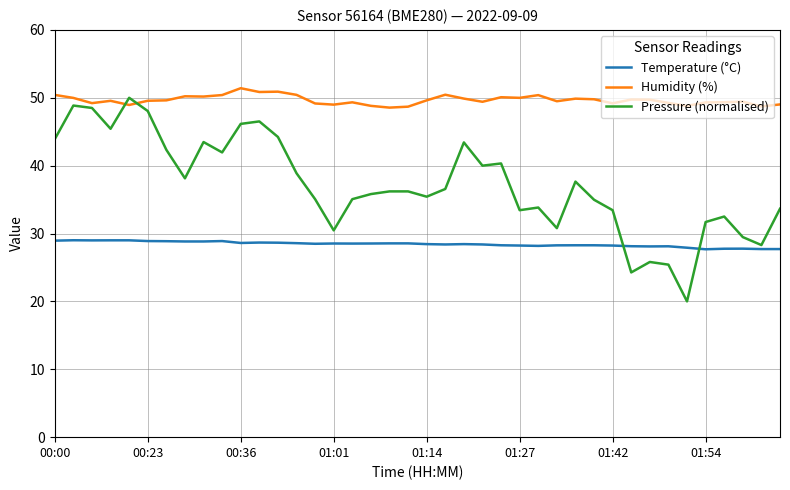

What is the maximum value shown in the chart?

51.4